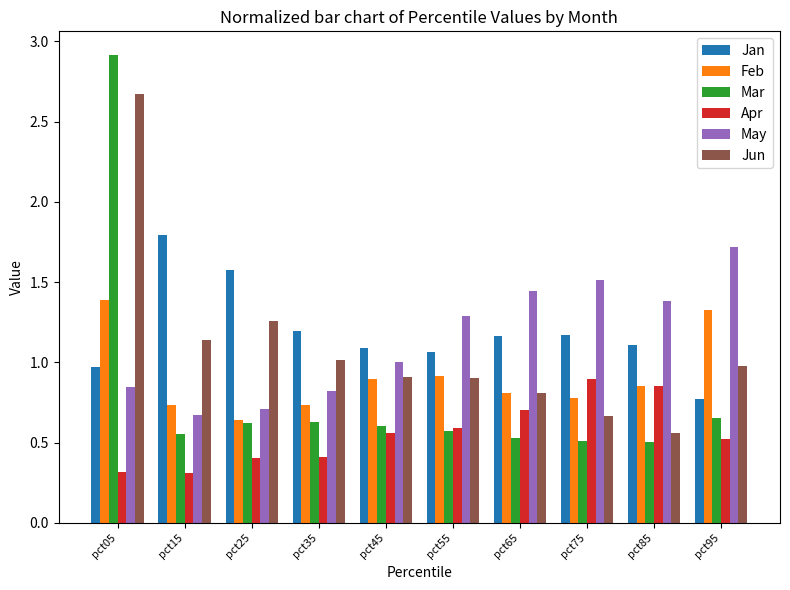

What is the sum of all Feb values?

9.1